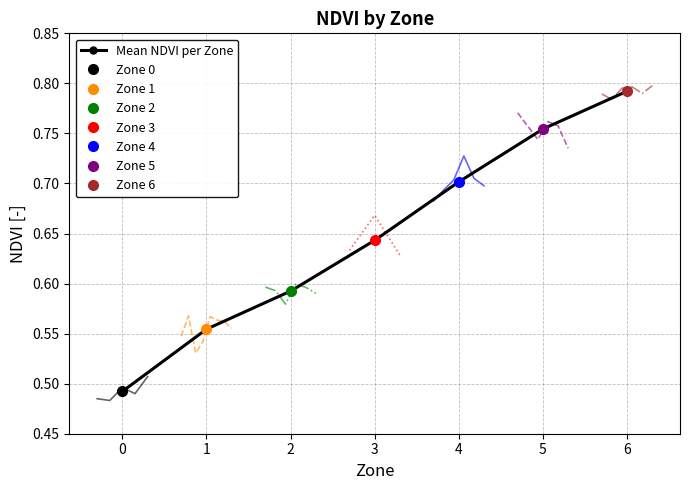

What is the sum of the values at 6 and 2?

1.4